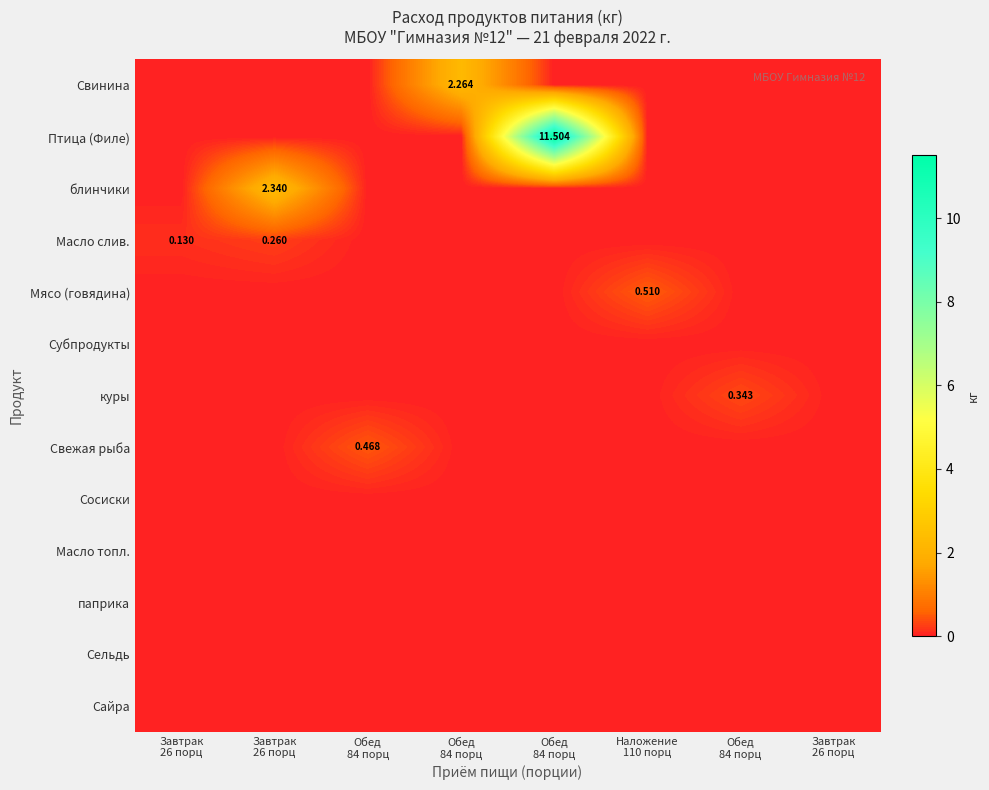

Is the value of Свинина at Обед 84 порц greater than the value of Масло слив. at Наложение 110 порц?

No